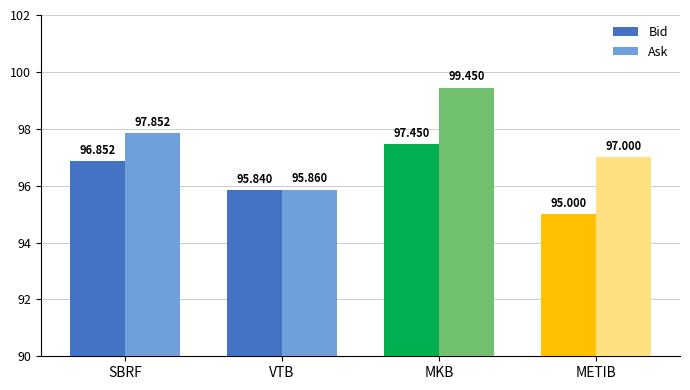

What are all the series names shown in the legend?

Bid, Ask